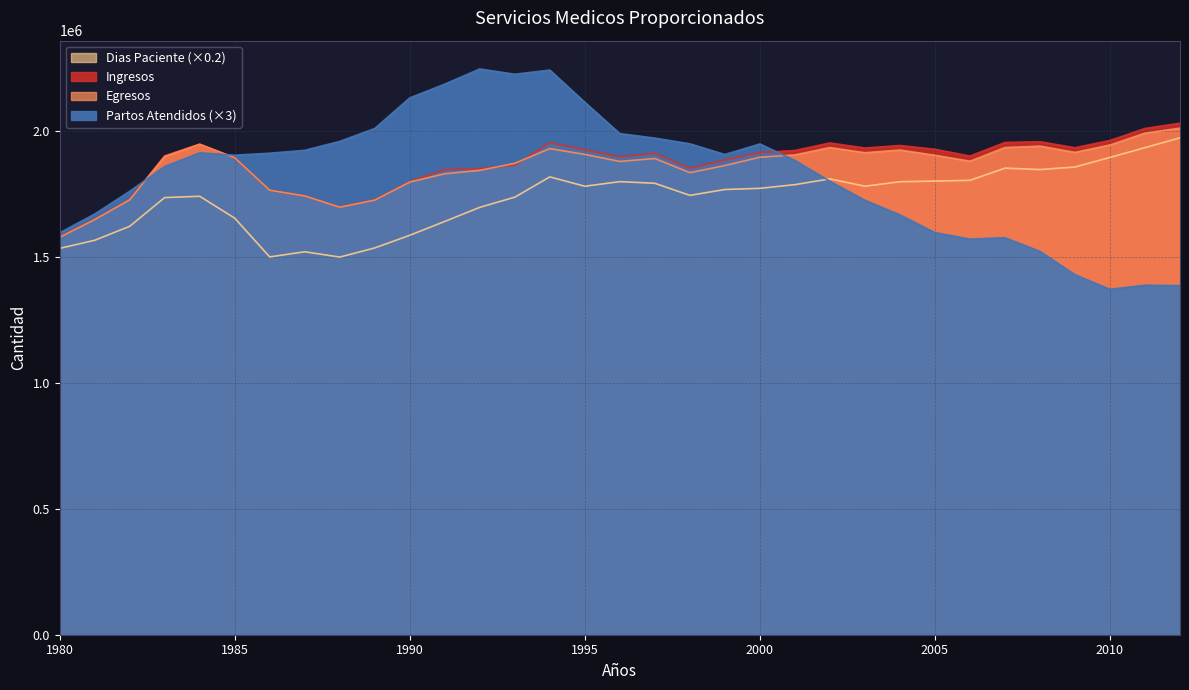

What is the minimum value for Partos Atendidos?

1371699.0